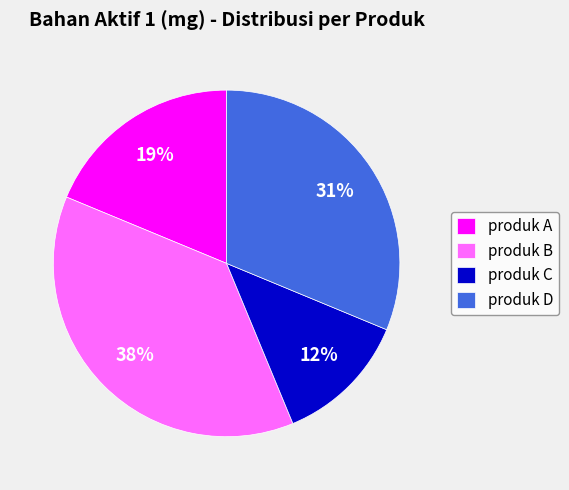

Is produk C the majority of the pie?

No